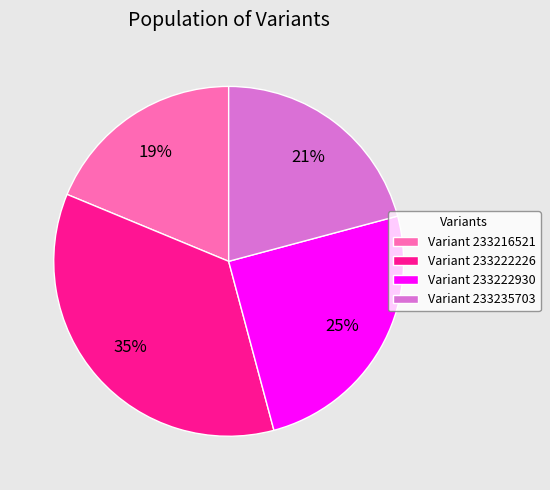

Does Variant 233222930 represent more than half of the total?

No